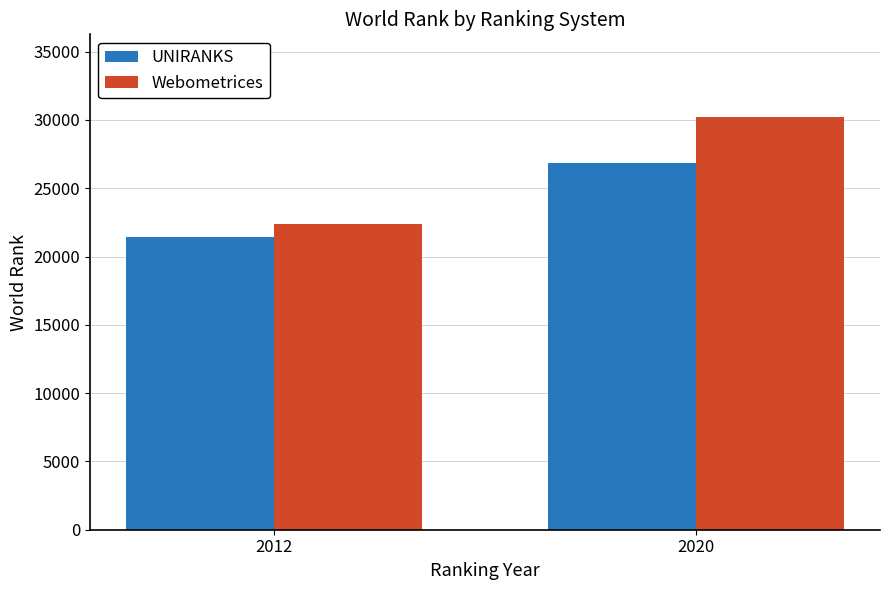

How many Webometrices values are between 22389 and 30223?

2